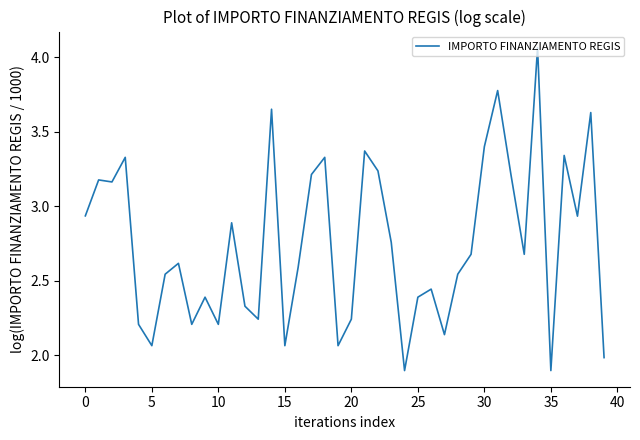

What is the minimum value shown in the chart?

1.9